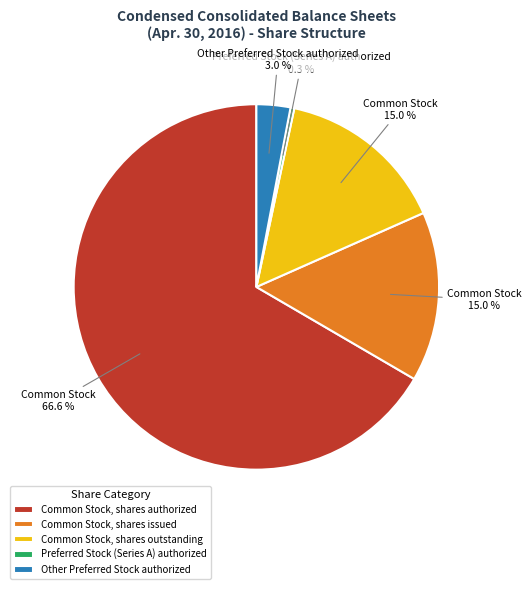

Between Common Stock, shares outstanding and Other Preferred Stock authorized, which is larger?

Common Stock, shares outstanding